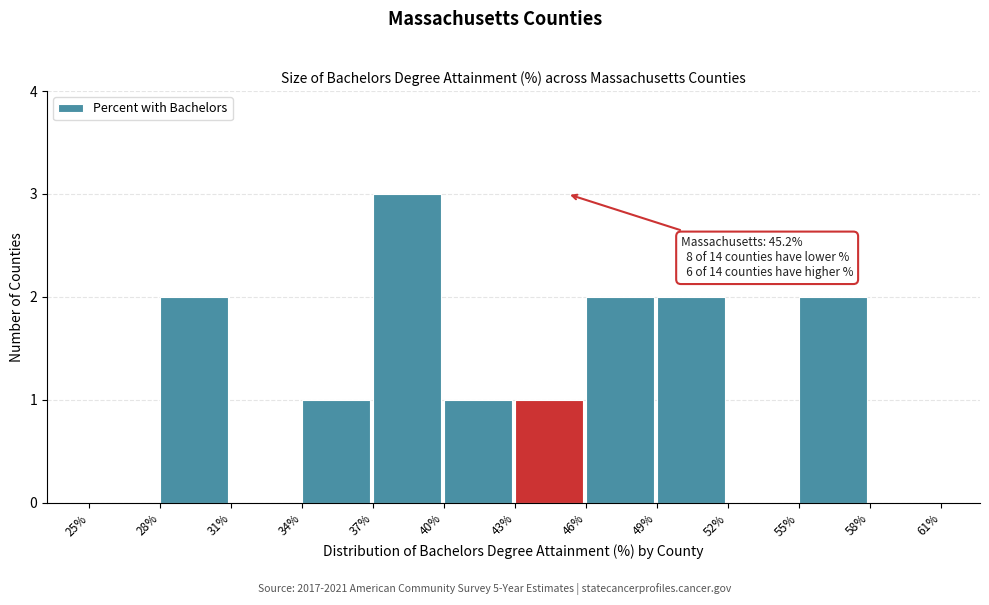

Over which range of the x-axis is the bar tallest?

37% to 40%